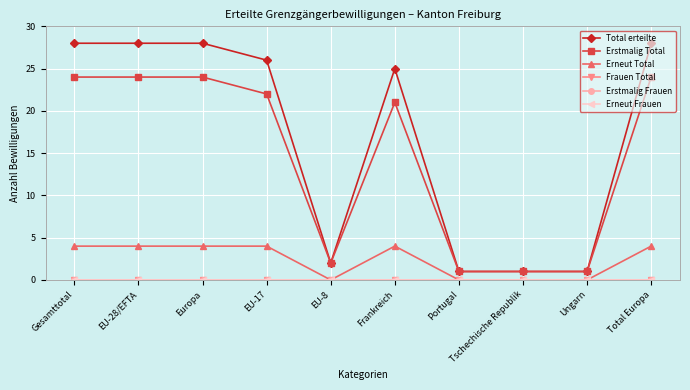

Reading right to left, transcribe all the data shown in this chart.

Total erteilte: 28	1	1	1	25	2	26	28	28	28
Erstmalig Total: 24	1	1	1	21	2	22	24	24	24
Erneut Total: 4	0	0	0	4	0	4	4	4	4
Frauen Total: 0	0	0	0	0	0	0	0	0	0
Erstmalig Frauen: 0	0	0	0	0	0	0	0	0	0
Erneut Frauen: 0	0	0	0	0	0	0	0	0	0